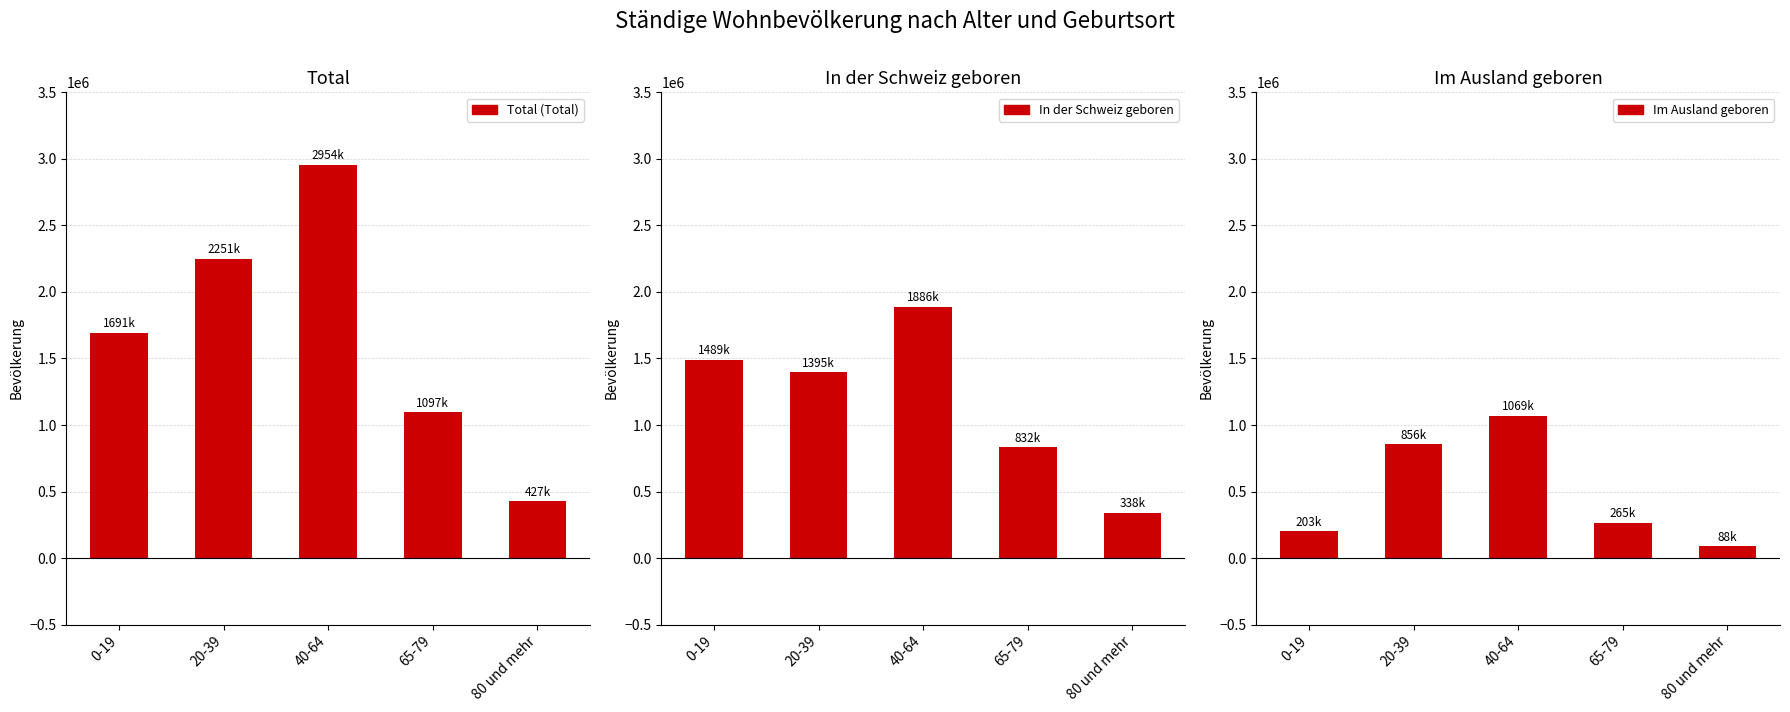

Between 40-64 and 20-39, which is larger?

40-64